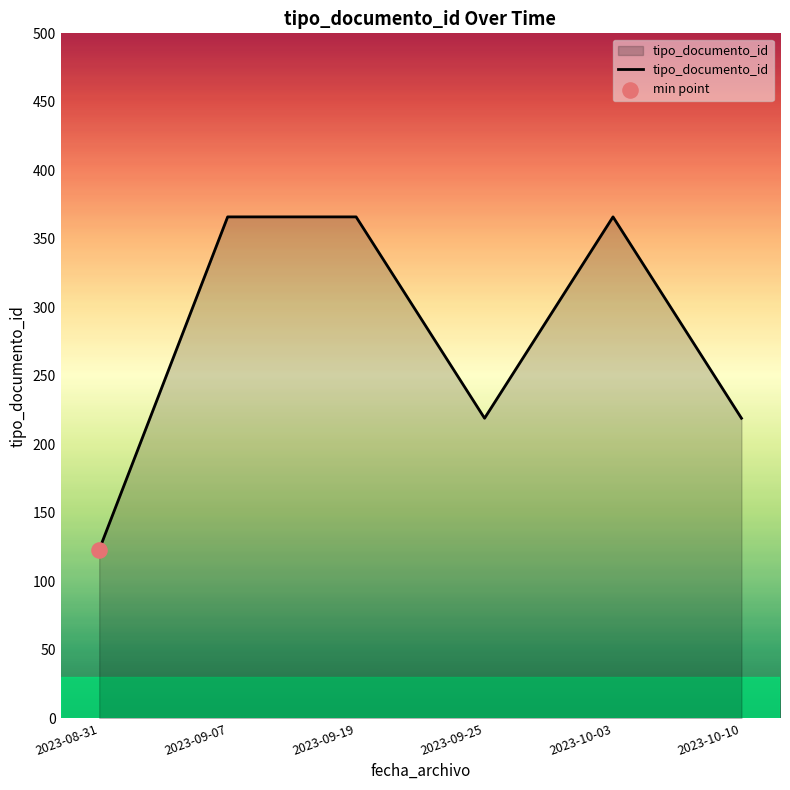

What is the ratio of the value at 2023-10-10 to the value at 2023-09-25?

1.0